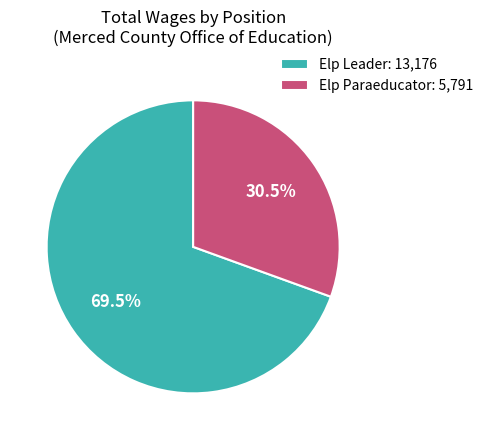

How many segments does this pie chart have?

2